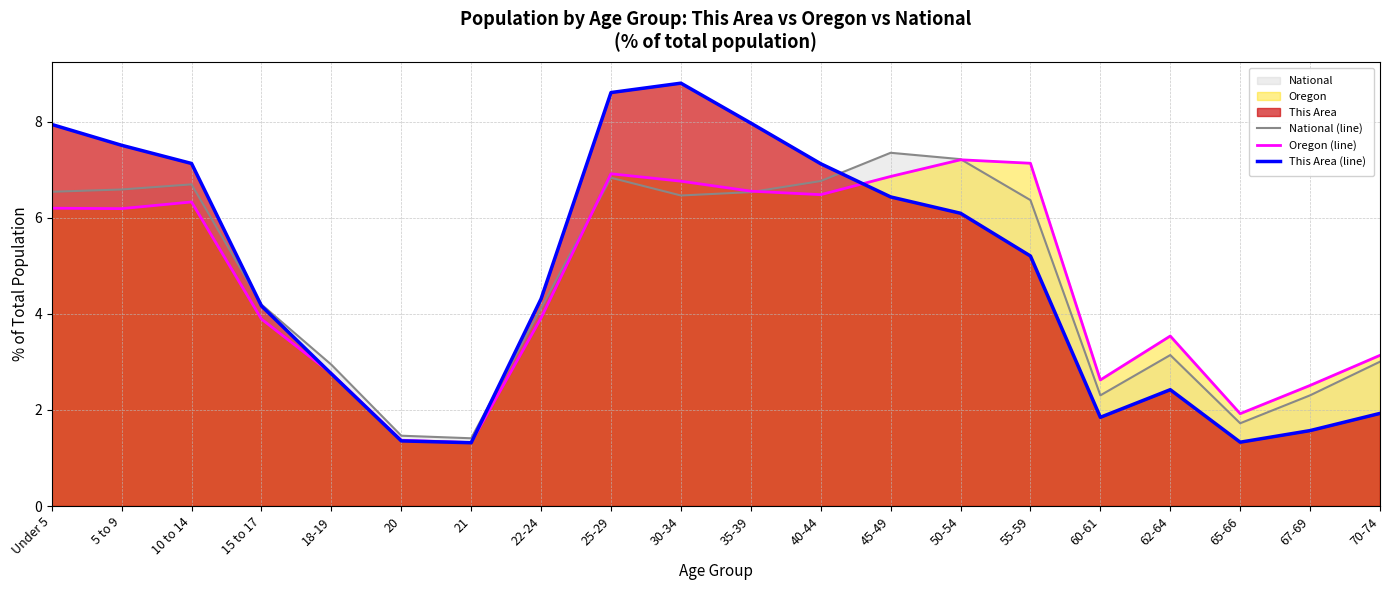

Which series has the widest spread of values?

This Area (line)